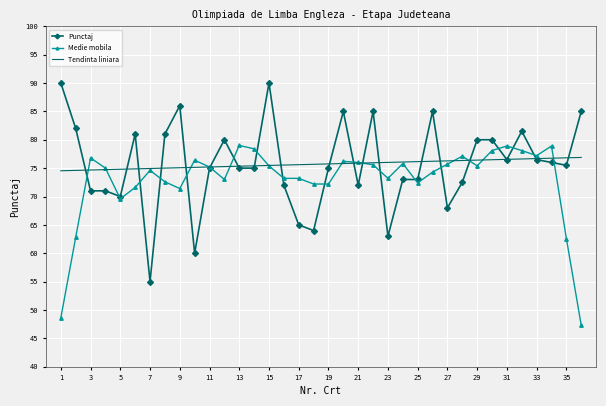

Which series has the widest spread of values?

Punctaj